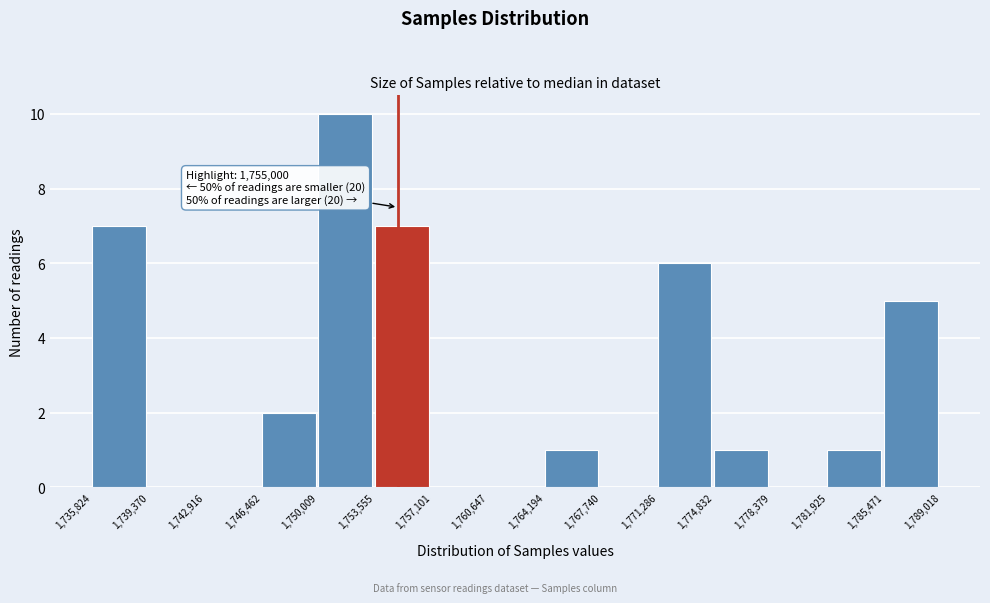

Which range on the x-axis has the tallest bar?

1,750,009 to 1,753,555